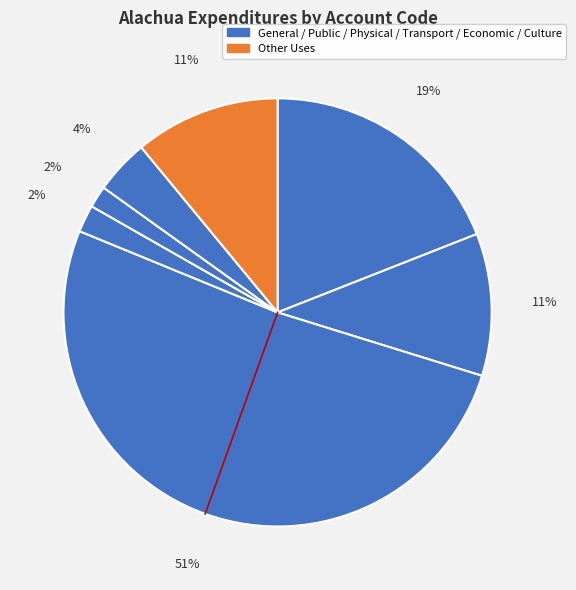

How many segments does this pie chart have?

7